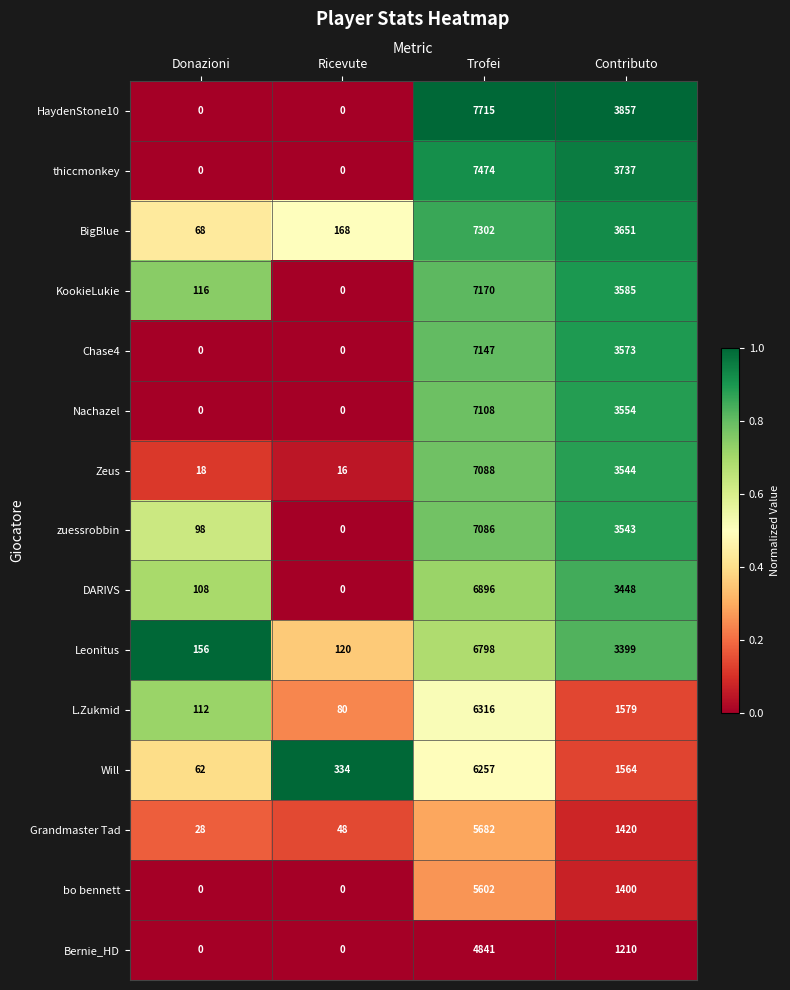

At which label is Chase4 closest to 3573?

Contributo